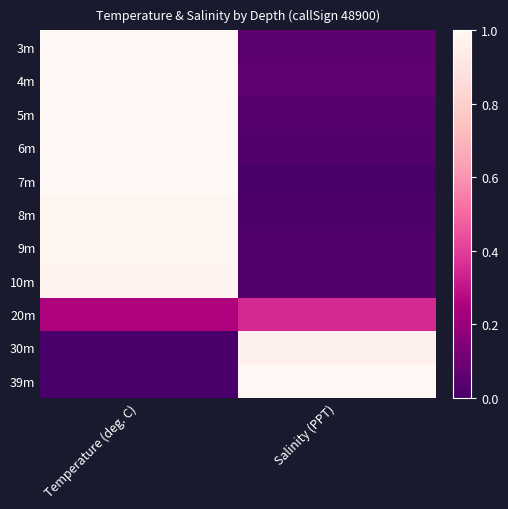

Reading left to right, transcribe all the data shown in this chart.

3m: Temperature (deg. C)=1.0	Salinity (PPT)=0.1
4m: Temperature (deg. C)=1.0	Salinity (PPT)=0.1
5m: Temperature (deg. C)=1.0	Salinity (PPT)=0.0
6m: Temperature (deg. C)=1.0	Salinity (PPT)=0.0
7m: Temperature (deg. C)=1.0	Salinity (PPT)=0.0
8m: Temperature (deg. C)=1.0	Salinity (PPT)=0.0
9m: Temperature (deg. C)=1.0	Salinity (PPT)=0.0
10m: Temperature (deg. C)=1.0	Salinity (PPT)=0.0
20m: Temperature (deg. C)=0.3	Salinity (PPT)=0.4
30m: Temperature (deg. C)=0.0	Salinity (PPT)=1.0
39m: Temperature (deg. C)=0.0	Salinity (PPT)=1.0